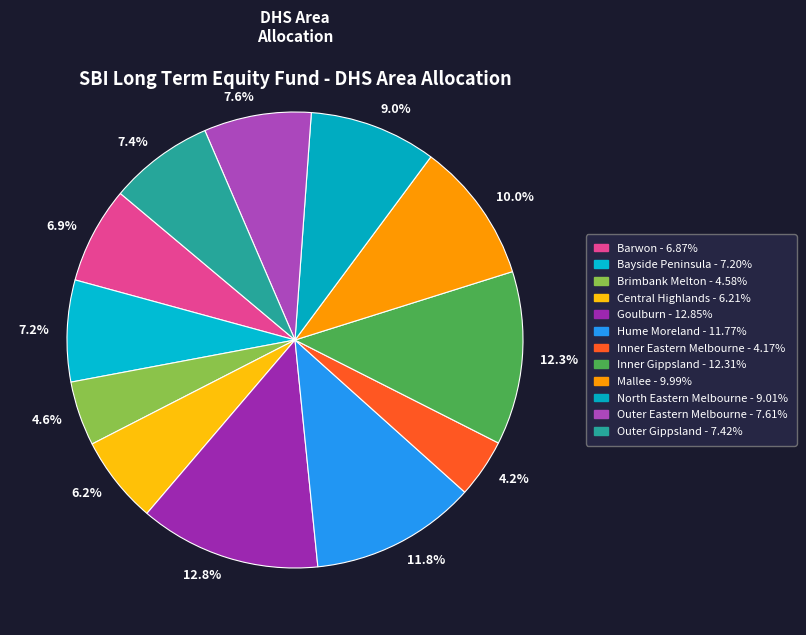

To the nearest percent, what portion does Barwon represent?

7%